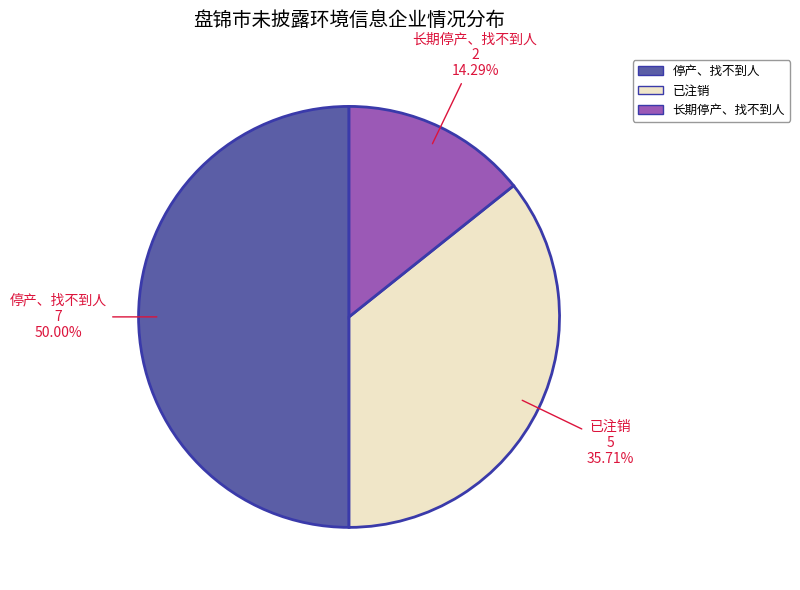

How many slices are in this pie chart?

3